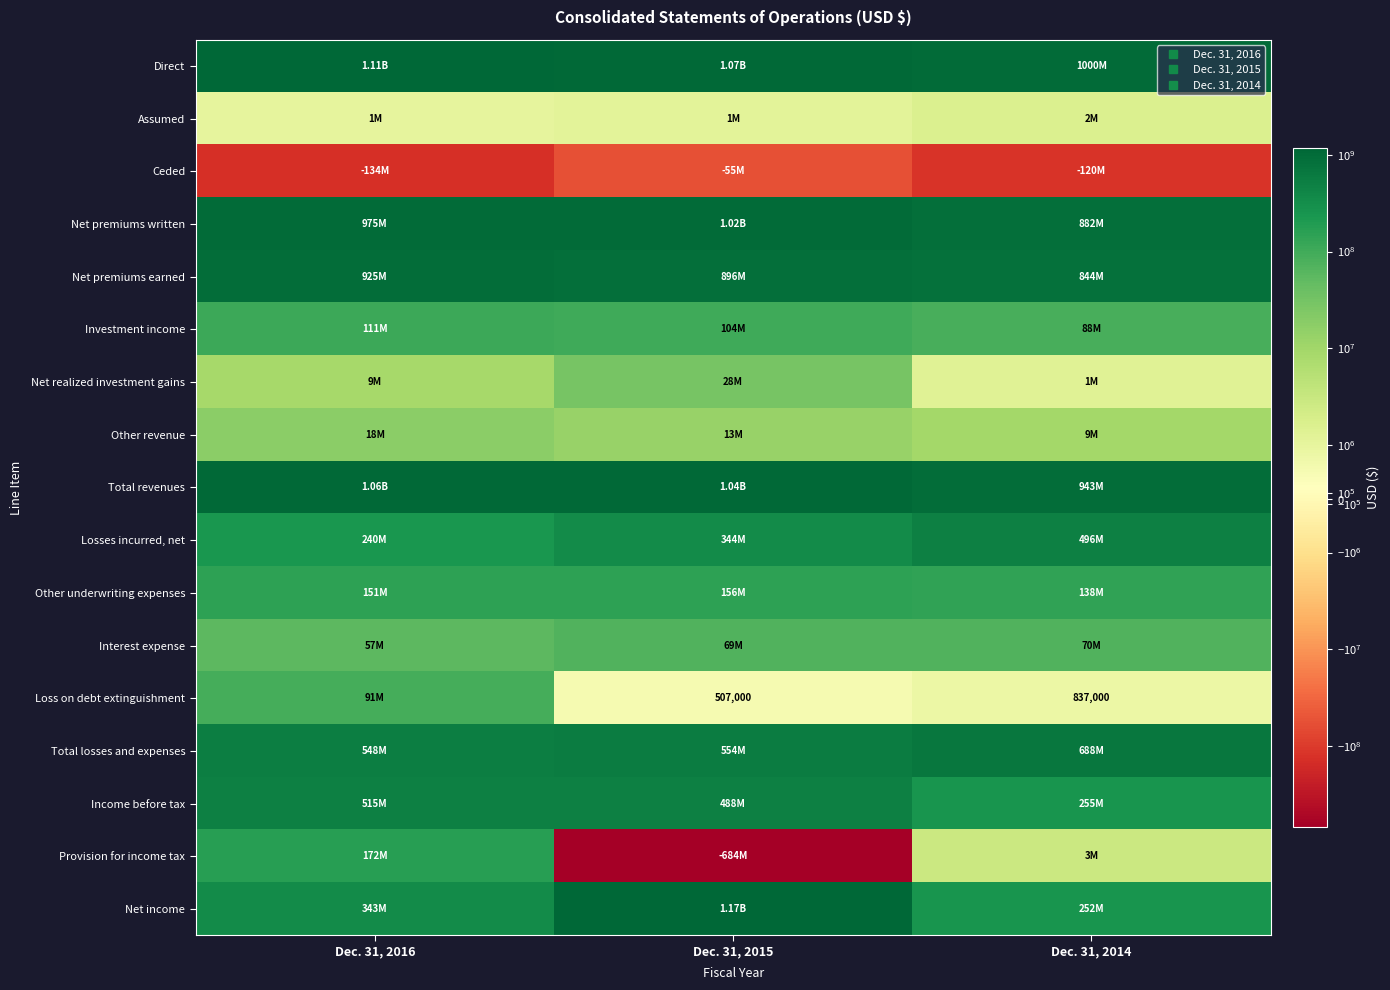

Rank the categories by Net realized investment gains value from lowest to highest.

Dec. 31, 2014, Dec. 31, 2016, Dec. 31, 2015